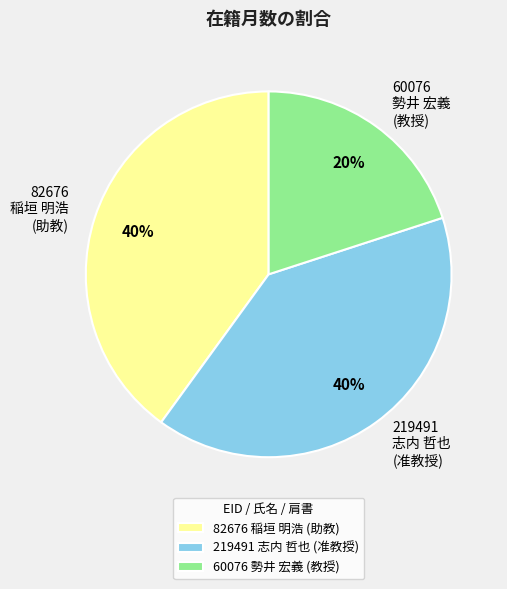

How many slices are in this pie chart?

3